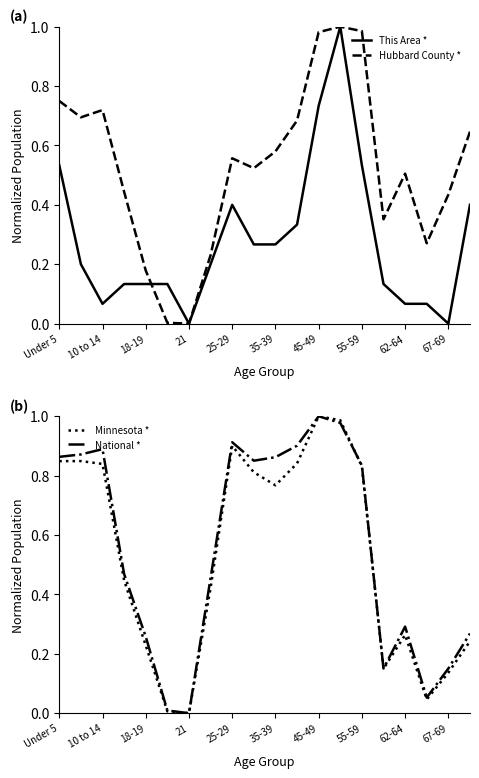

How many lines are shown in the chart?

4